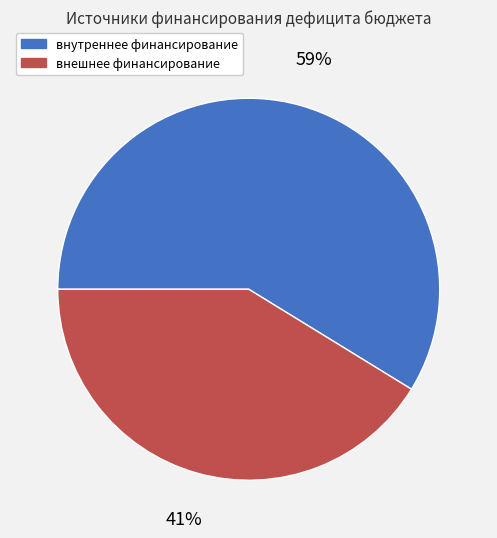

To the nearest percent, what is the difference between the largest and smallest slice percentages?

18%